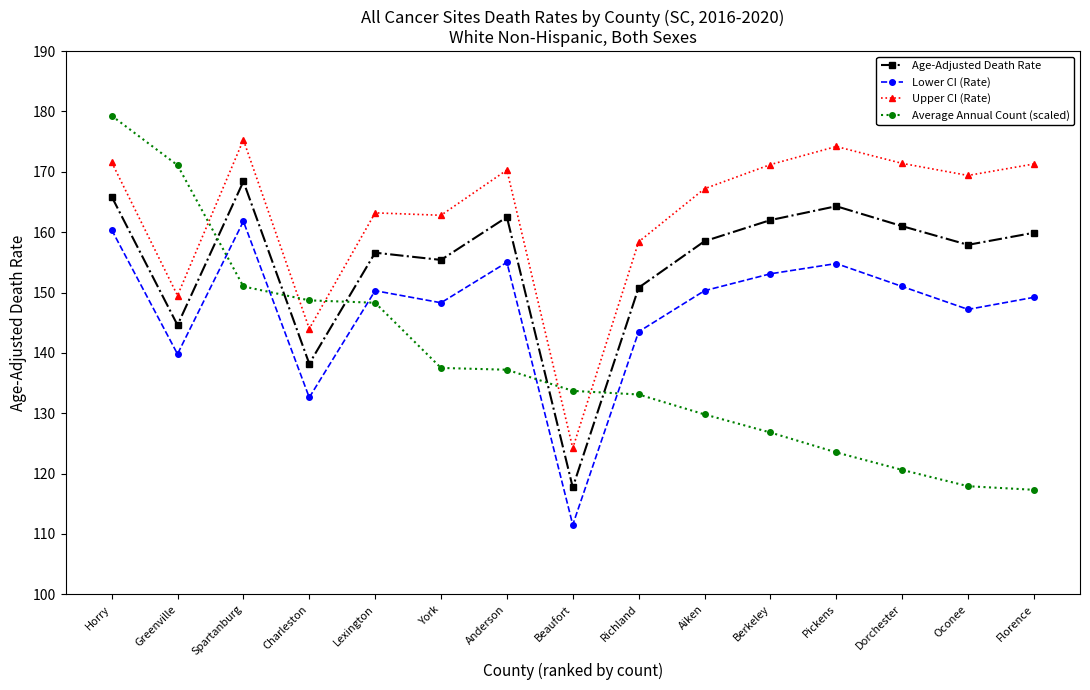

What is the minimum value shown in the chart?

111.5